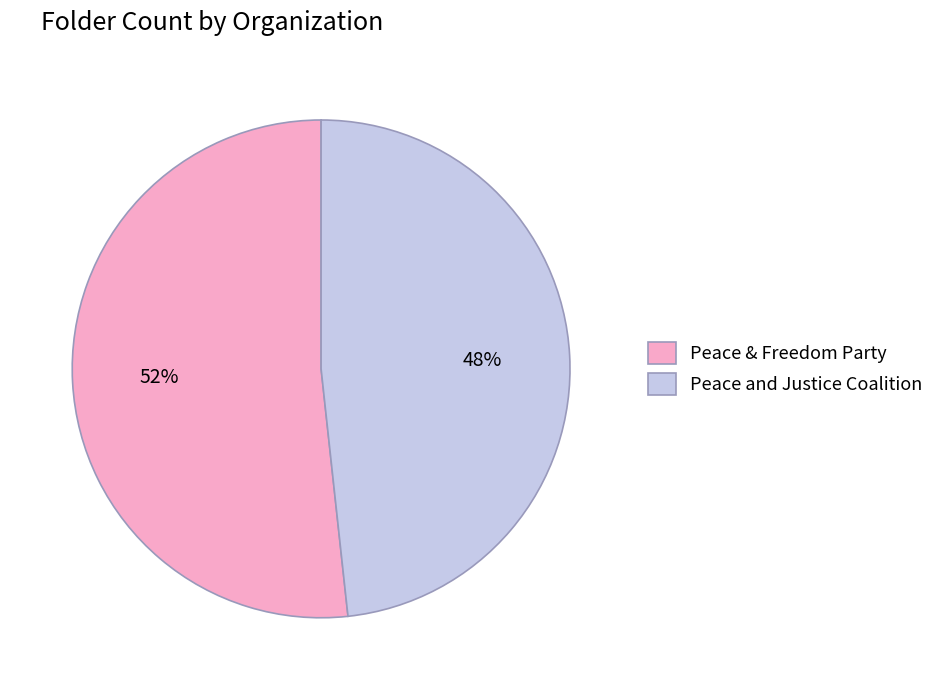

Rank the categories by value from lowest to highest.

Peace and Justice Coalition, Peace & Freedom Party